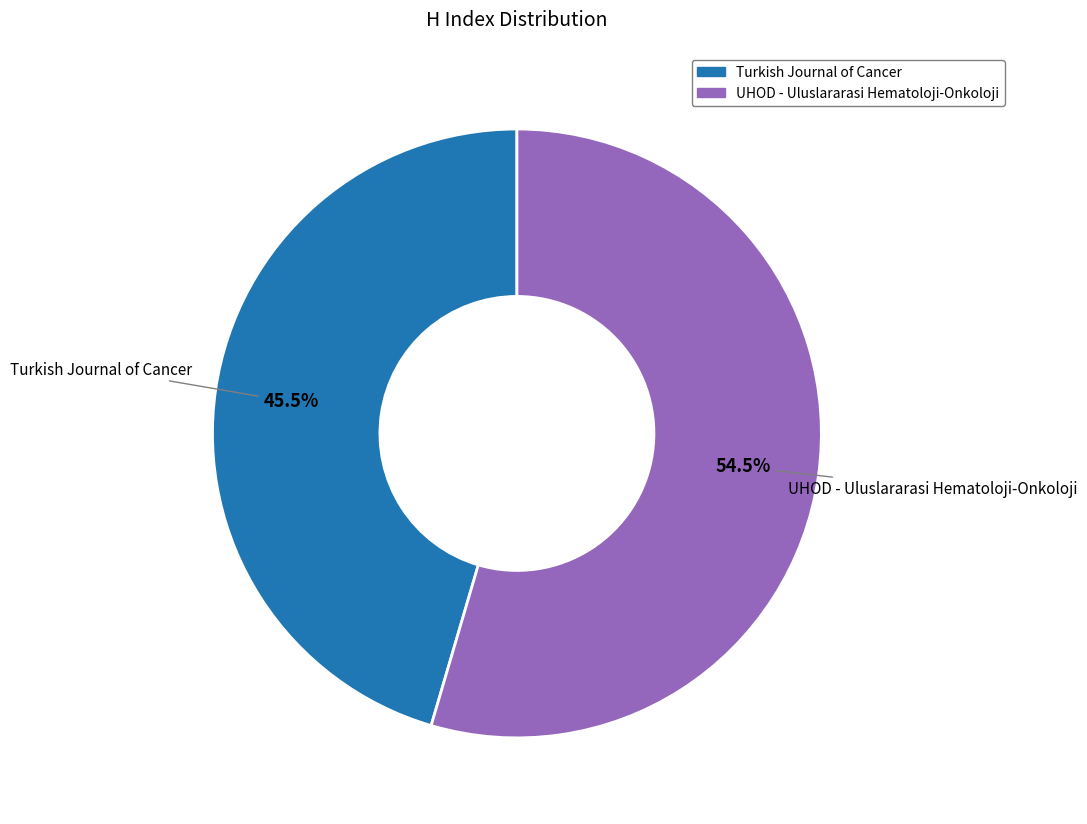

Does any single category account for the majority?

Yes